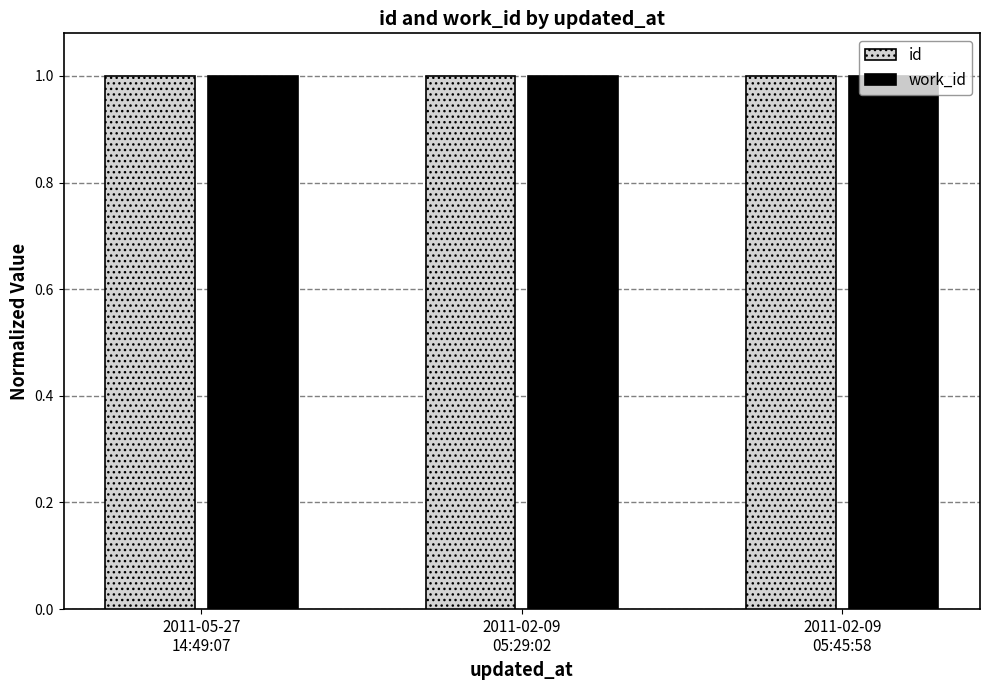

At how many categories does at least one series exceed 0?

3